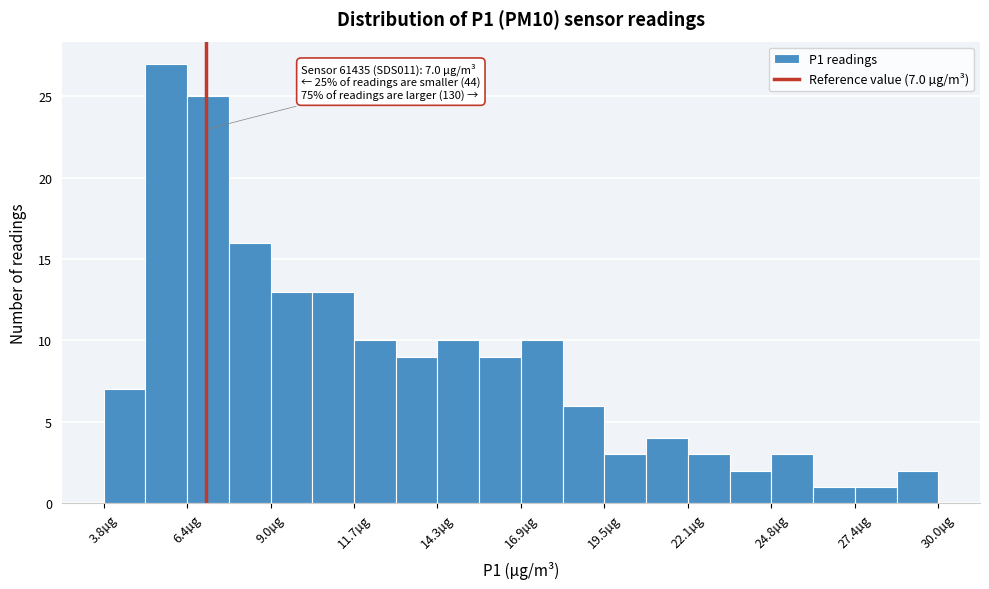

Around what value on the x-axis is the tallest bar? Give the approximate position of its centre, as read against the axis.

6.0